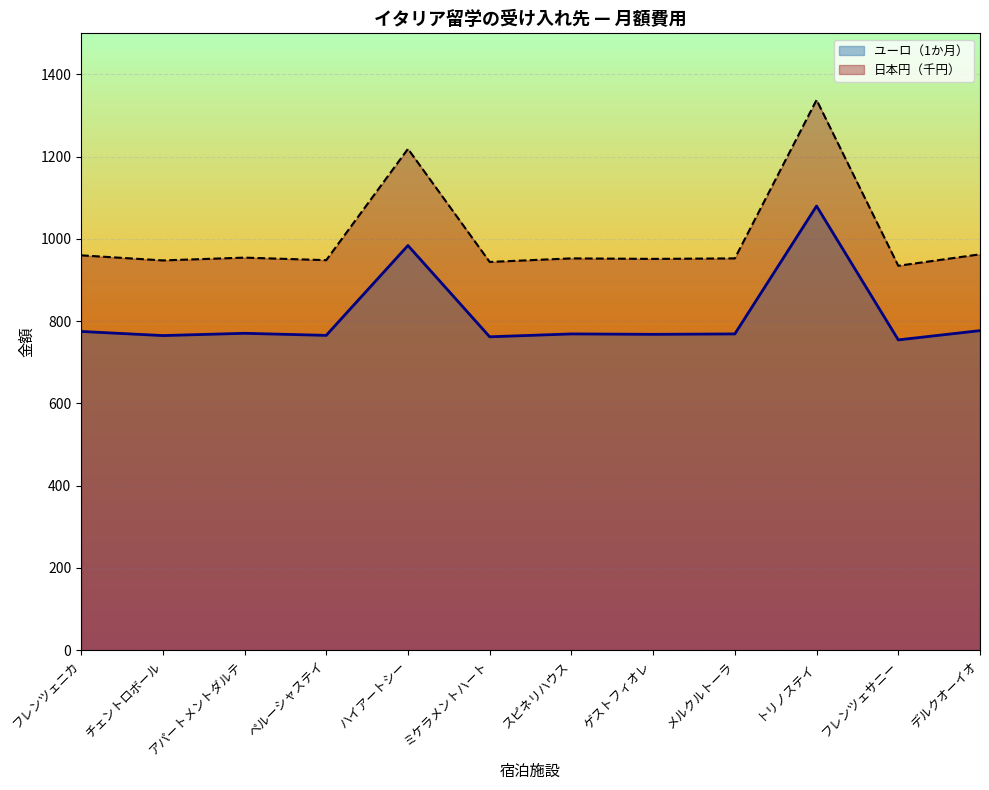

True or false: ユーロ（1か月） and 日本円（万） intersect in this chart.

False